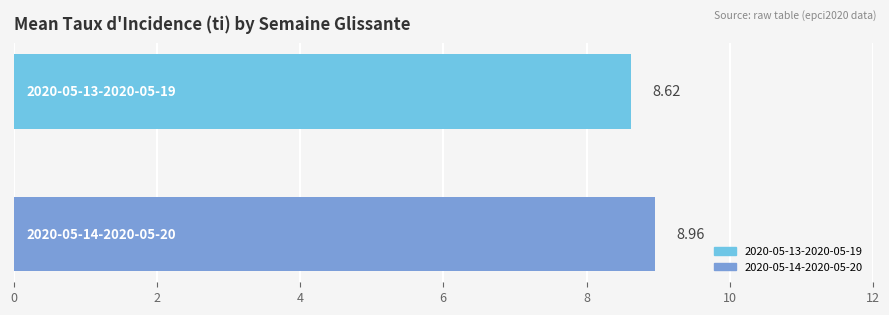

How many distinct data groups are displayed?

2